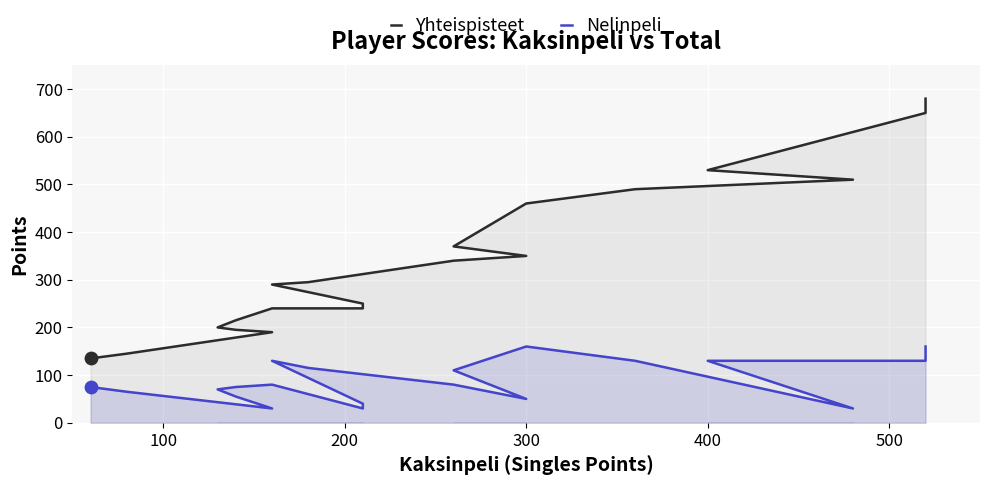

Is the value of Nelinpeli at 14 greater than the value of Yhteispisteet at 12?

No